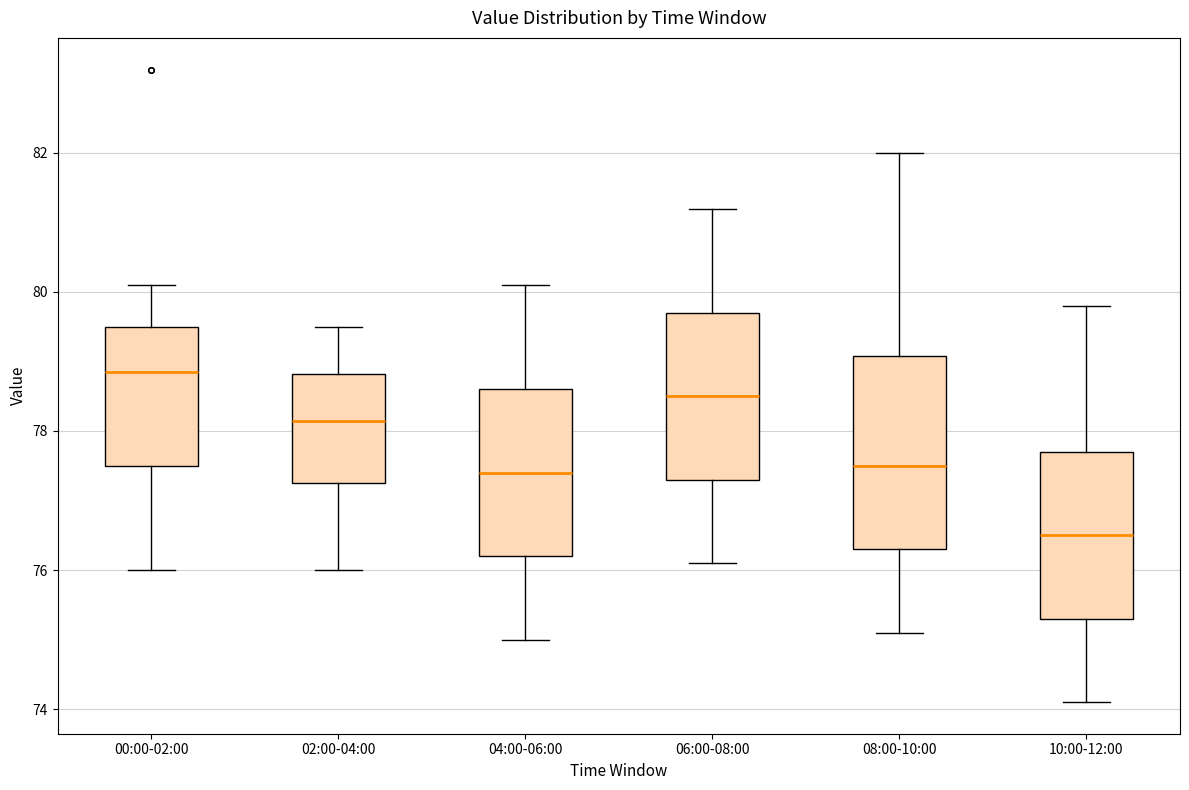

Reading left to right, transcribe this box plot: for each box, give where its median line is, the range the box spans, and where its two whiskers end, as read against the y-axis. The values are not printed on the chart, so give them approximately, as read against the axis.

00:00-02:00: median 78.8, box 77.6 to 79.6, whiskers 76.0 to 80.2
02:00-04:00: median 78.2, box 77.2 to 78.8, whiskers 76.0 to 79.6
04:00-06:00: median 77.4, box 76.2 to 78.6, whiskers 75.0 to 80.2
06:00-08:00: median 78.6, box 77.4 to 79.8, whiskers 76.2 to 81.2
08:00-10:00: median 77.6, box 76.4 to 79.0, whiskers 75.2 to 82.0
10:00-12:00: median 76.6, box 75.4 to 77.8, whiskers 74.2 to 79.8